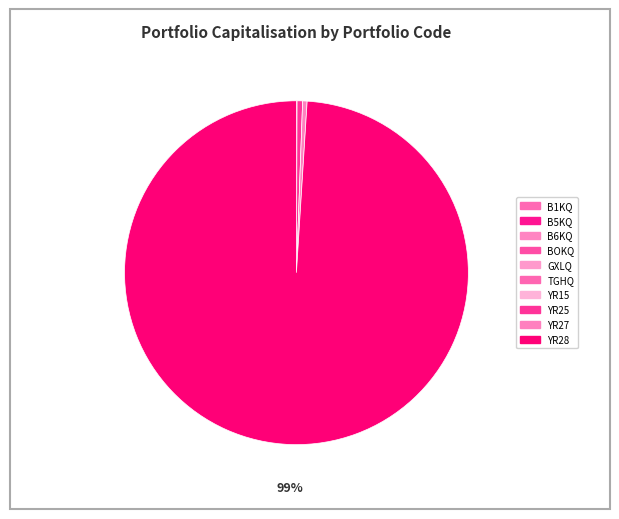

Is it true that BOKQ is 1% of the pie?

False